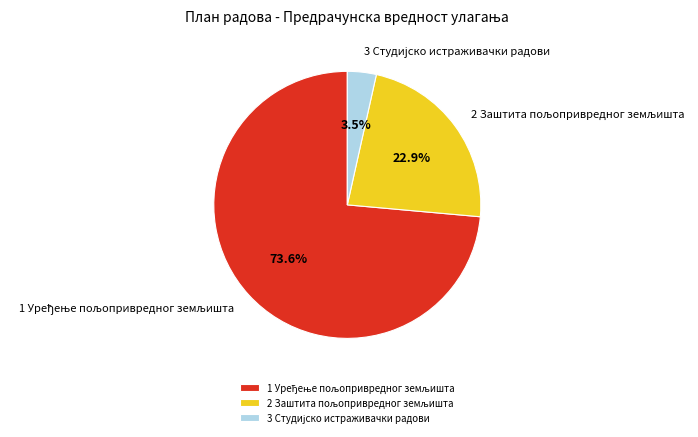

Is there a majority slice in this chart?

Yes